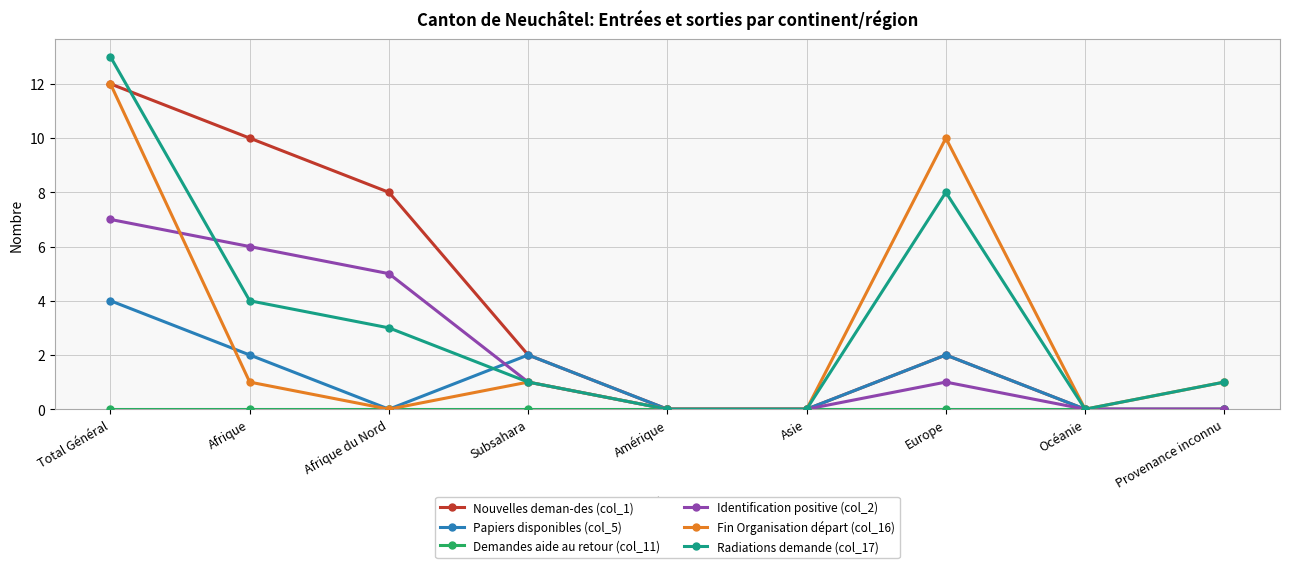

Which series has the largest range (max minus min)?

Radiations demande (col_17)